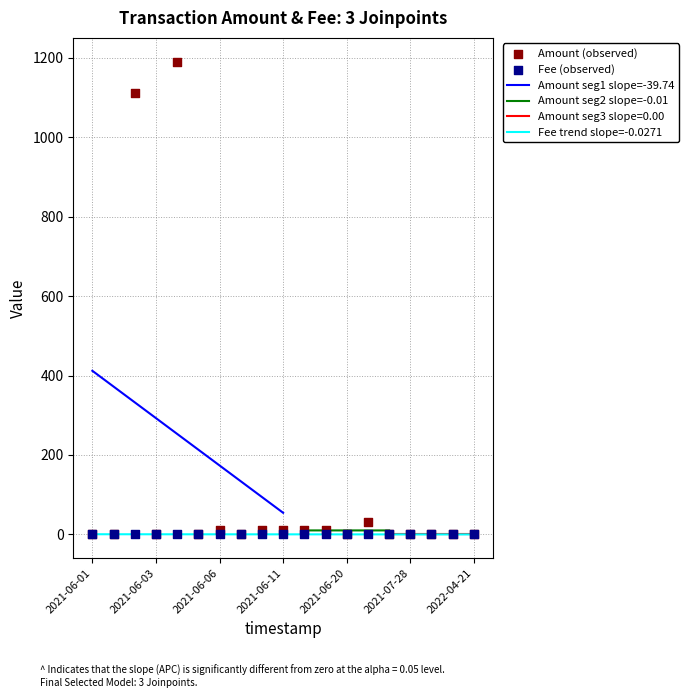

Which series reaches the minimum Y coordinate?

Amount